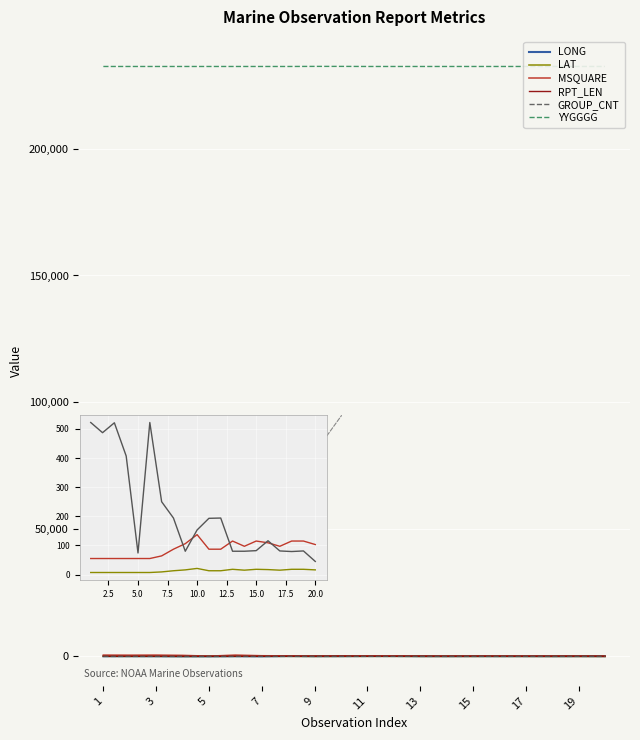

True or false: GROUP_CNT has more than 0 points higher than both neighbors.

True